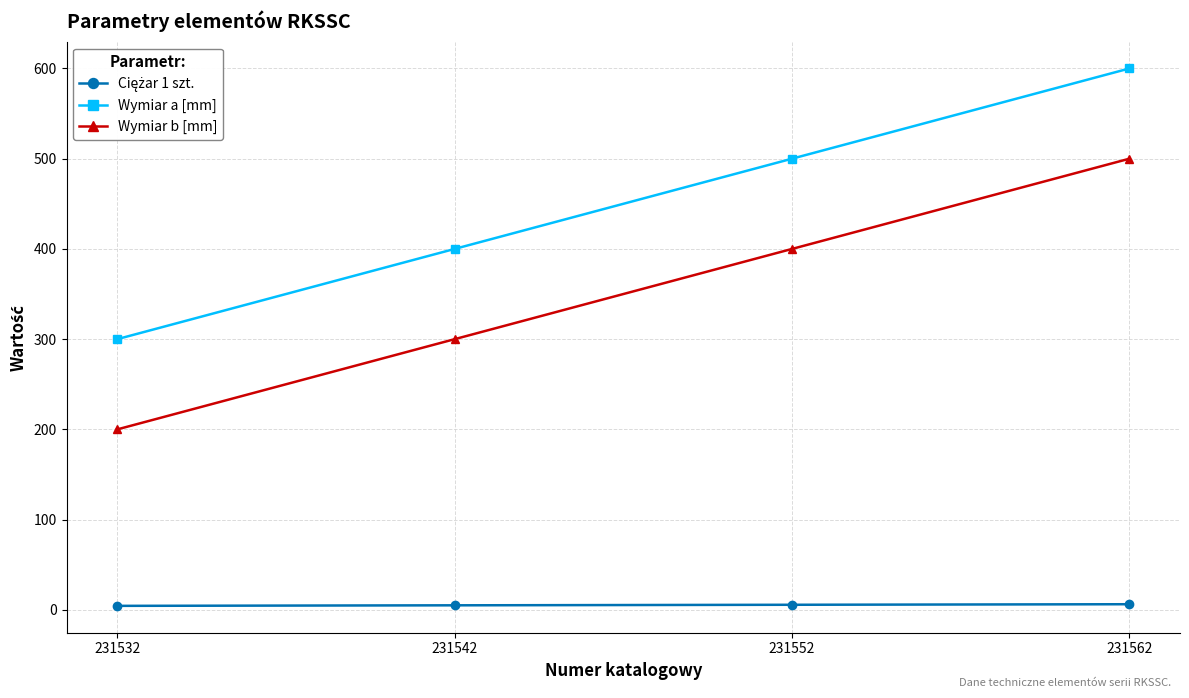

The Wymiar a [mm] series shows 553.9 at 231542. True or false?

False